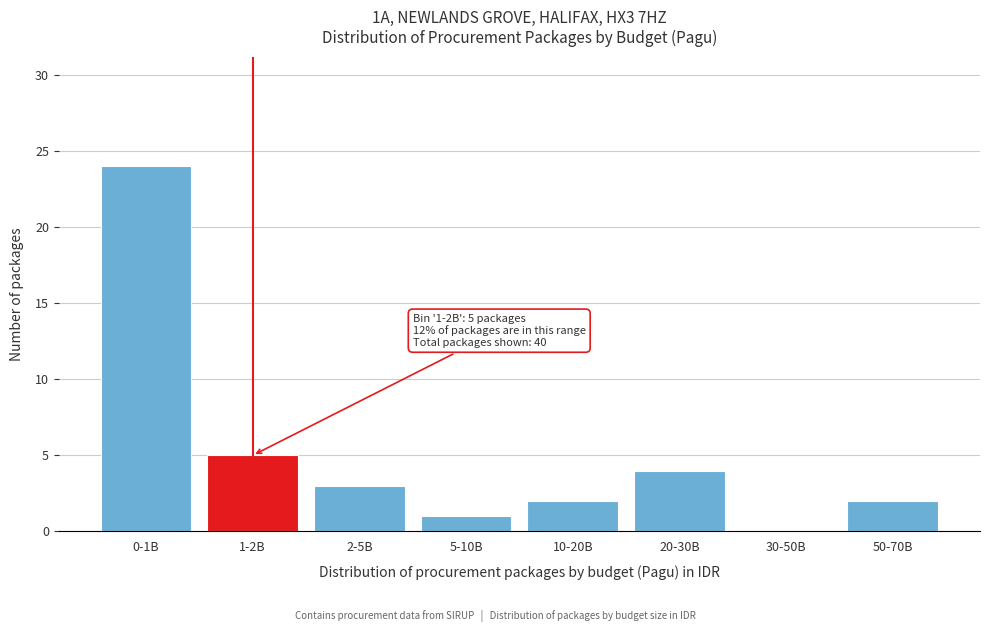

Reading left to right, transcribe all the data shown in this chart.

0-1B=24	1-2B=5	2-5B=3	5-10B=1	10-20B=2	20-30B=4	30-50B=0	50-70B=2